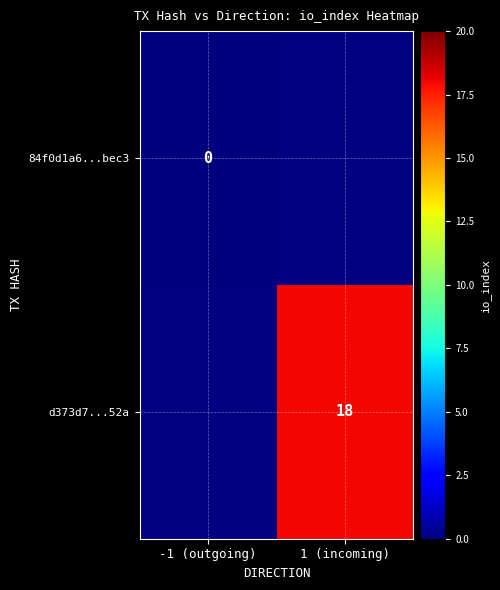

Is it true that d373d7...52a equals 28 at 1 (incoming)?

False